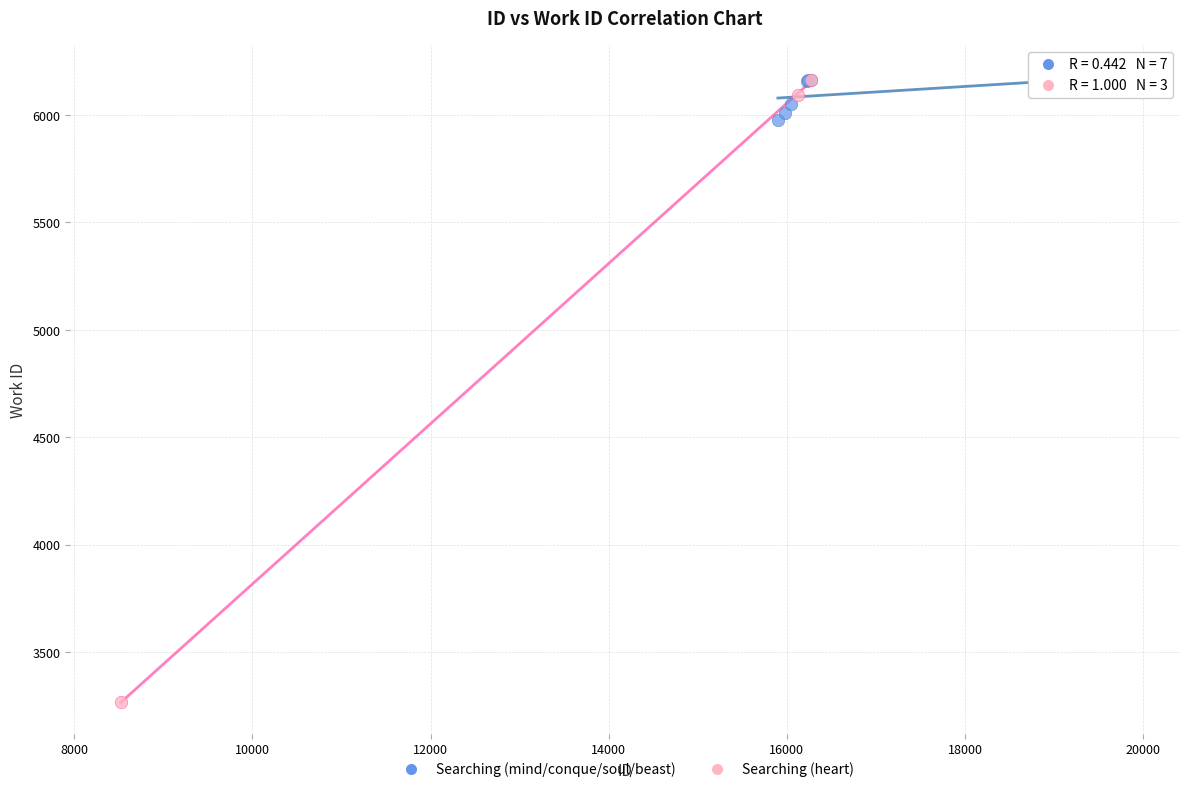

Which series contains the lowest Y value?

Searching (heart)